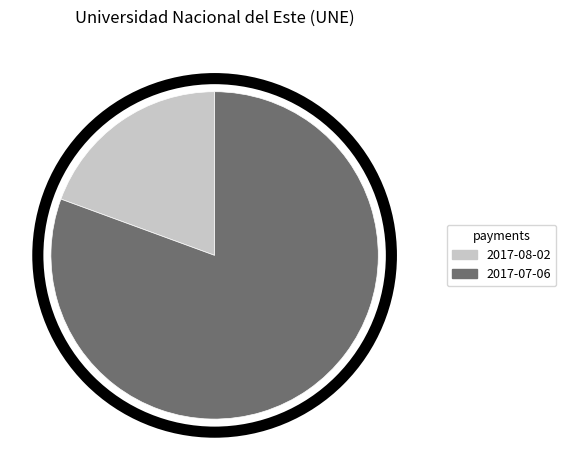

How many slices are in this pie chart?

2